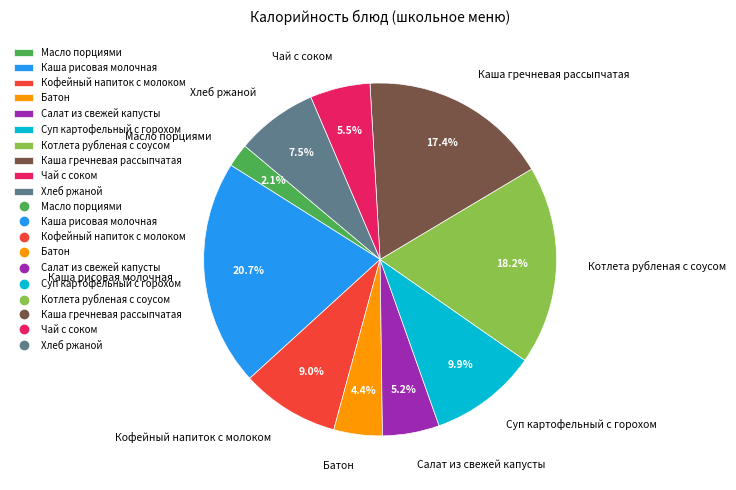

True or false: Чай с соком accounts for 1% of the total.

False